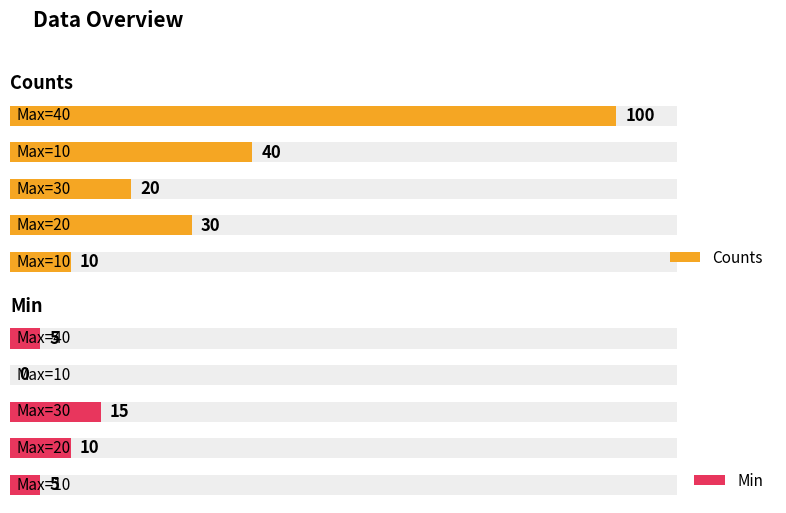

What is the sum of all Min values?

35